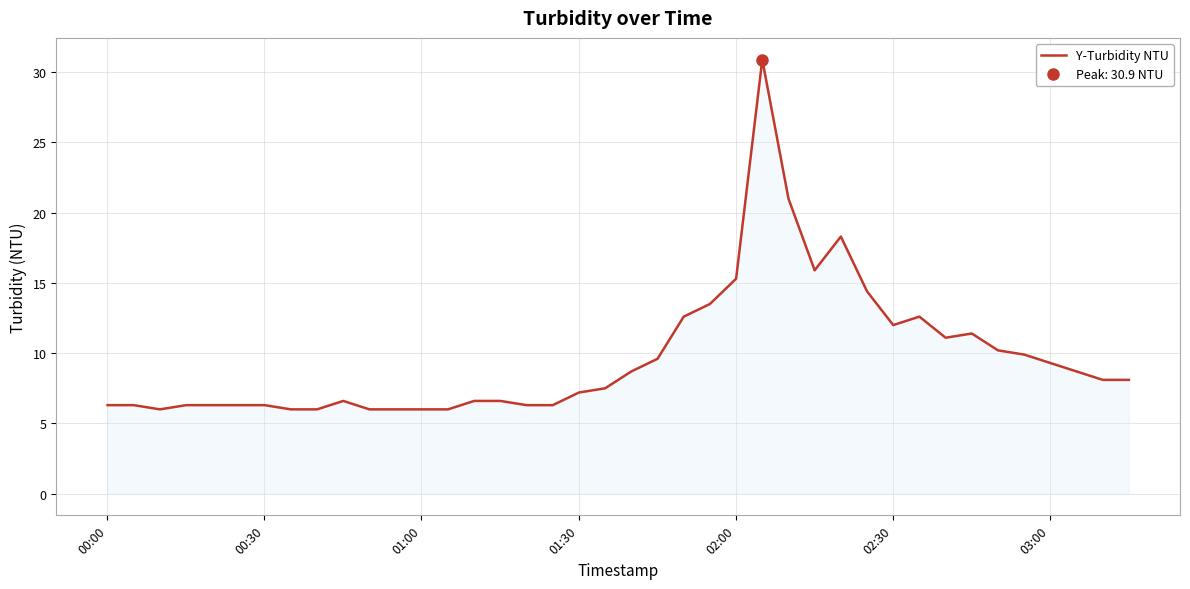

How many points are lower than both their immediate neighbors (excluding endpoints)?

4